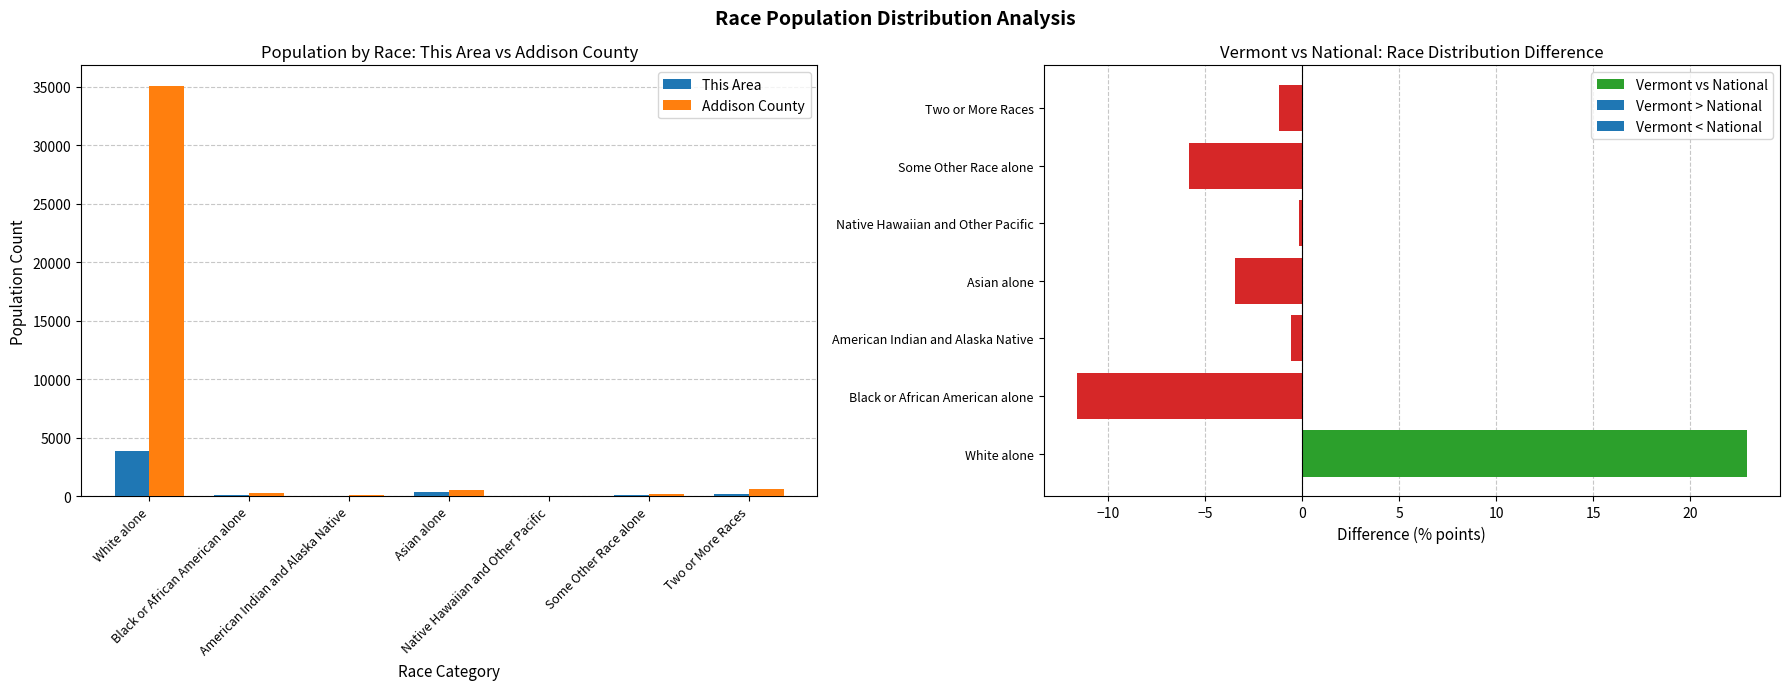

At American Indian and Alaska Native, list the series in order from largest to smallest.

Addison County, This Area, Vermont vs National